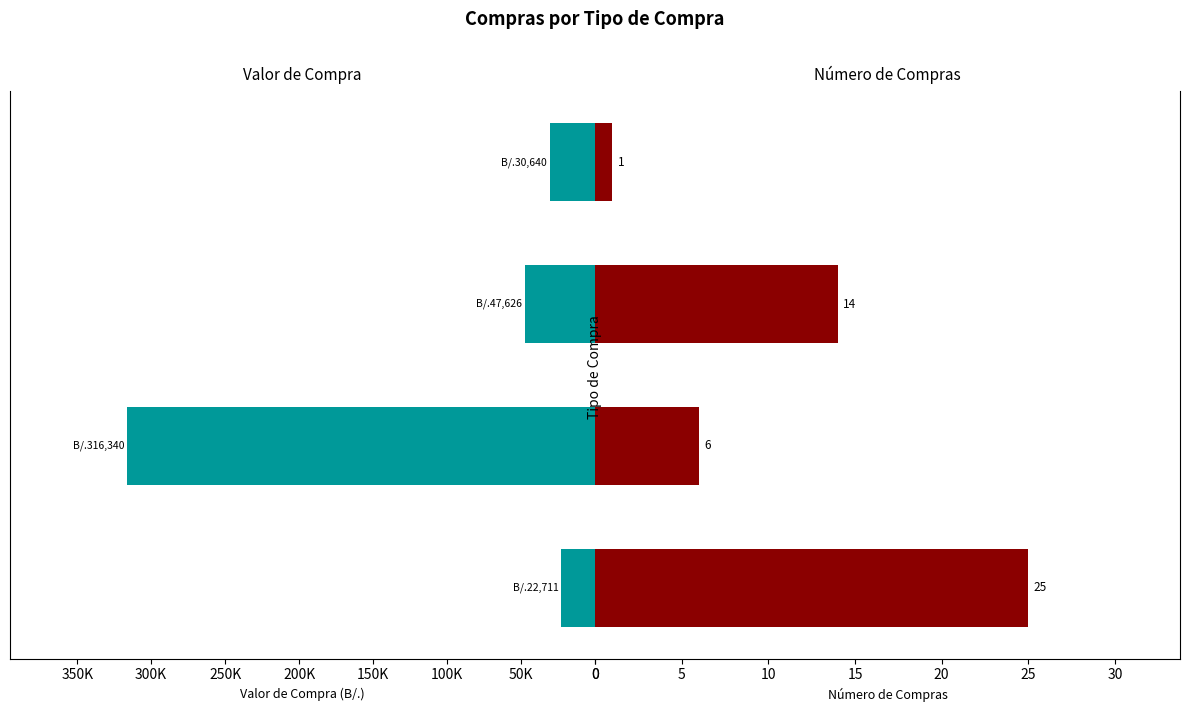

At TIENDA VIRTUAL, list the series in order from largest to smallest.

Valor de compra, Cantidad (# de compras)